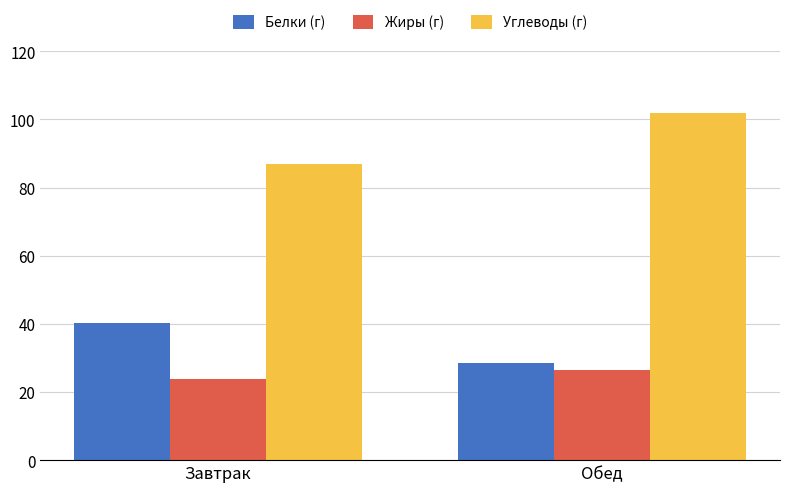

True or false: Углеводы (г) has a value of 86.9 at Завтрак.

True